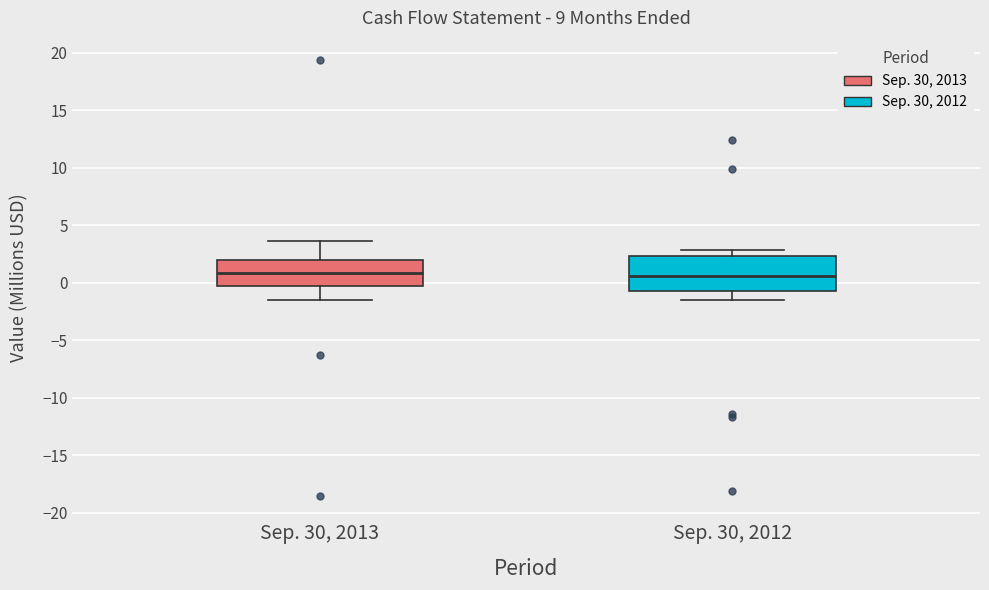

Reading left to right, transcribe this box plot: for each box, give where its median line is, the range the box spans, and where its two whiskers end, as read against the y-axis. The values are not printed on the chart, so give them approximately, as read against the axis.

Sep. 30, 2013: median 1.0, box -0.5 to 2.0, whiskers -1.5 to 3.5
Sep. 30, 2012: median 0.5, box -0.5 to 2.5, whiskers -1.5 to 3.0